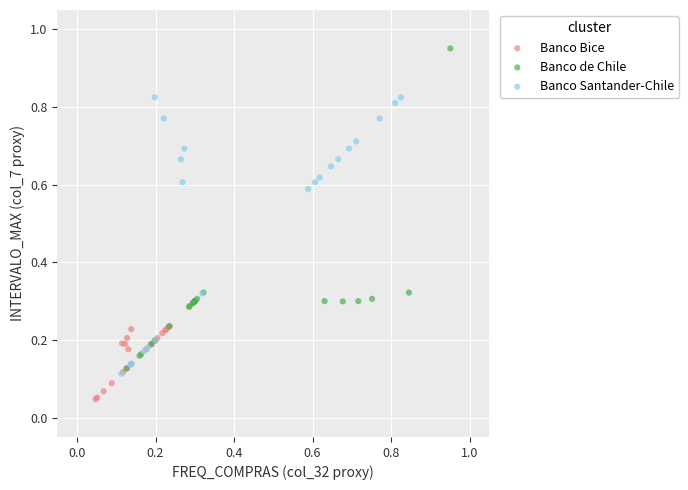

Which series has the widest spread of Y values?

Banco de Chile